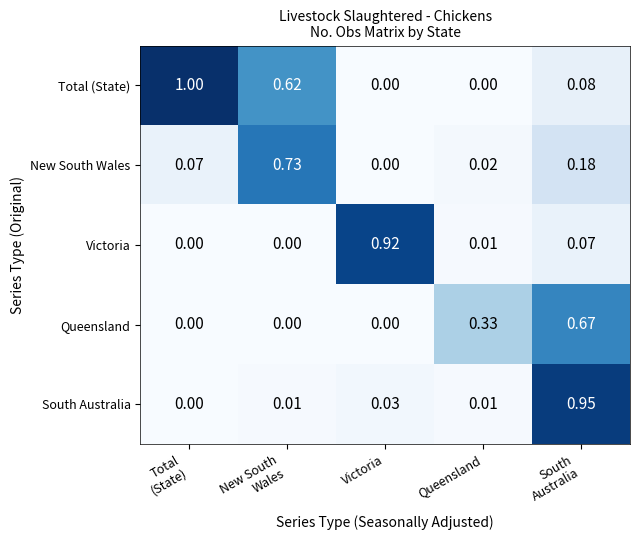

List the series in order of their peak value, lowest first.

Queensland, New South Wales, Victoria, South Australia, Total (State)